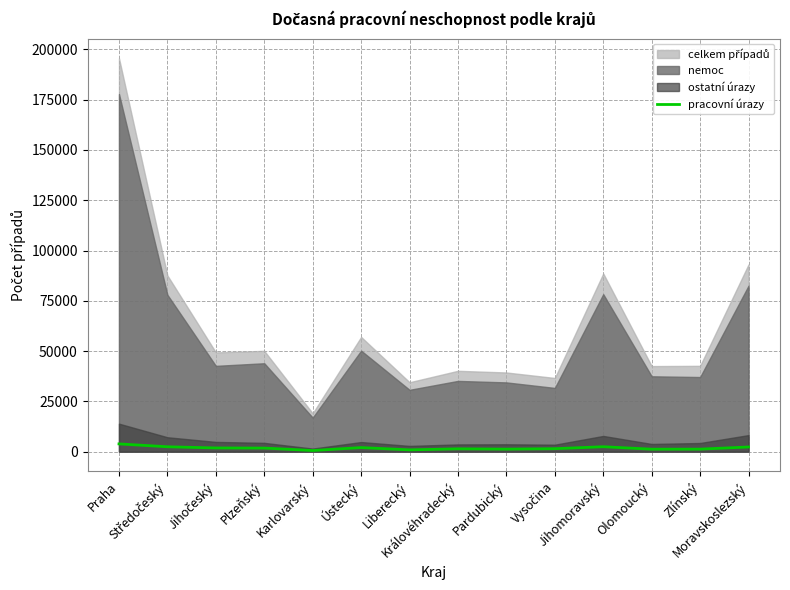

Reading left to right, transcribe all the data shown in this chart.

3865	2432	1847	1782	578	2031	903	1411	1259	1480	2456	1239	1260	2327